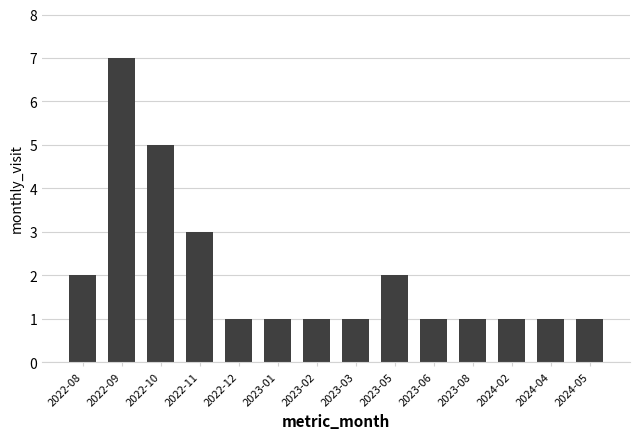

What is the maximum value shown in the chart?

7